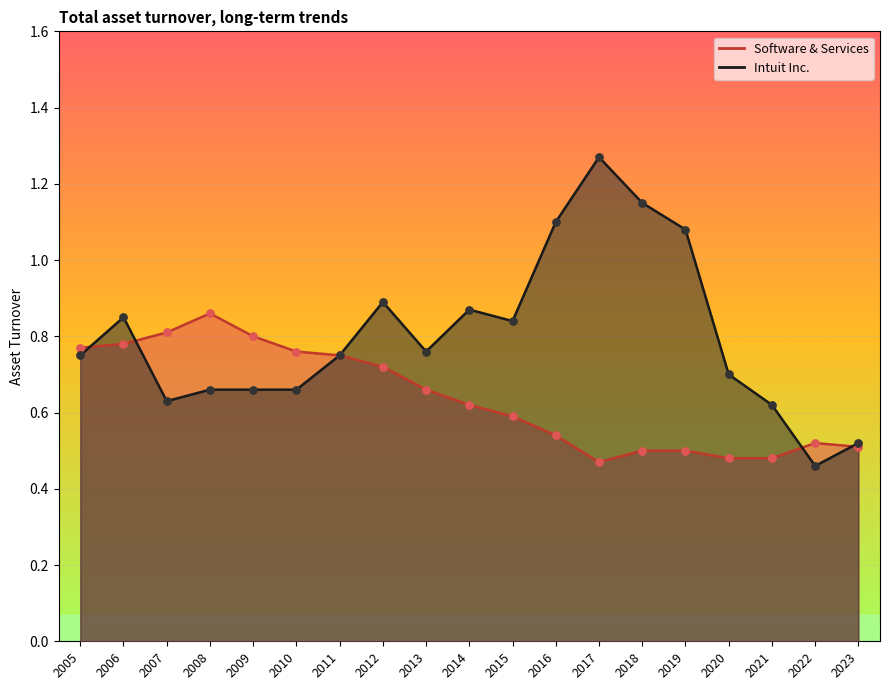

What are all the series names shown in the legend?

Intuit Inc., Software & Services